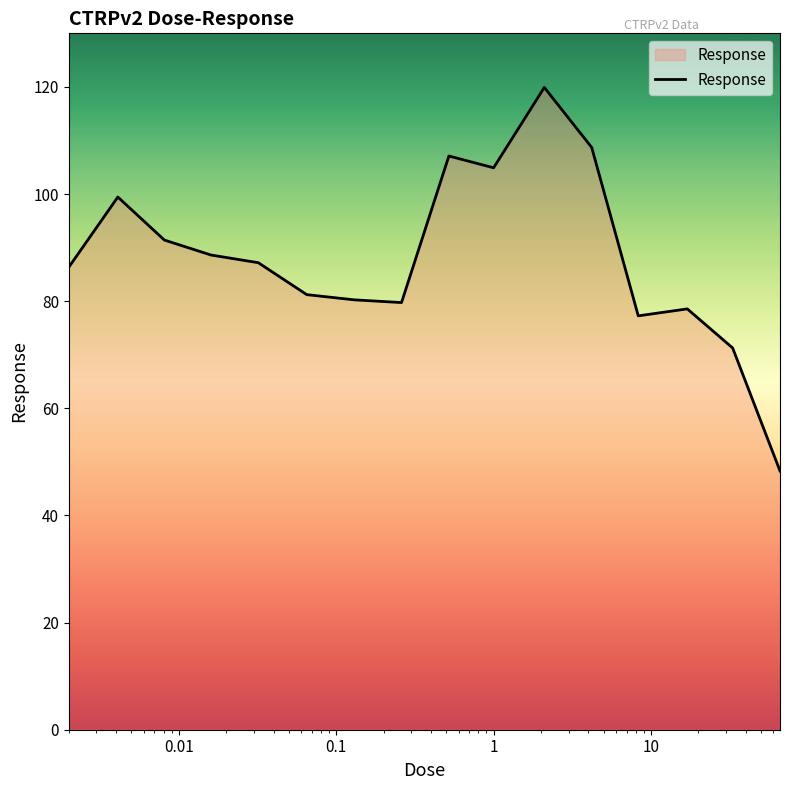

What is the difference between the maximum and minimum values?

71.6